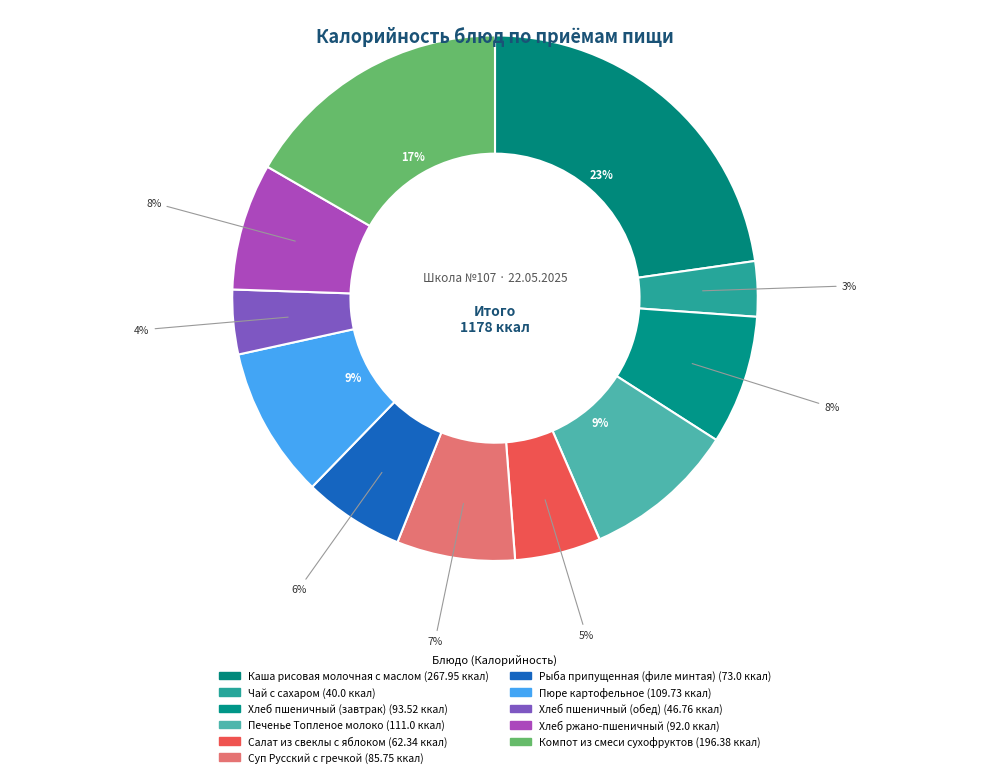

What percentage is NOT represented by Пюре картофельное?

90.7%